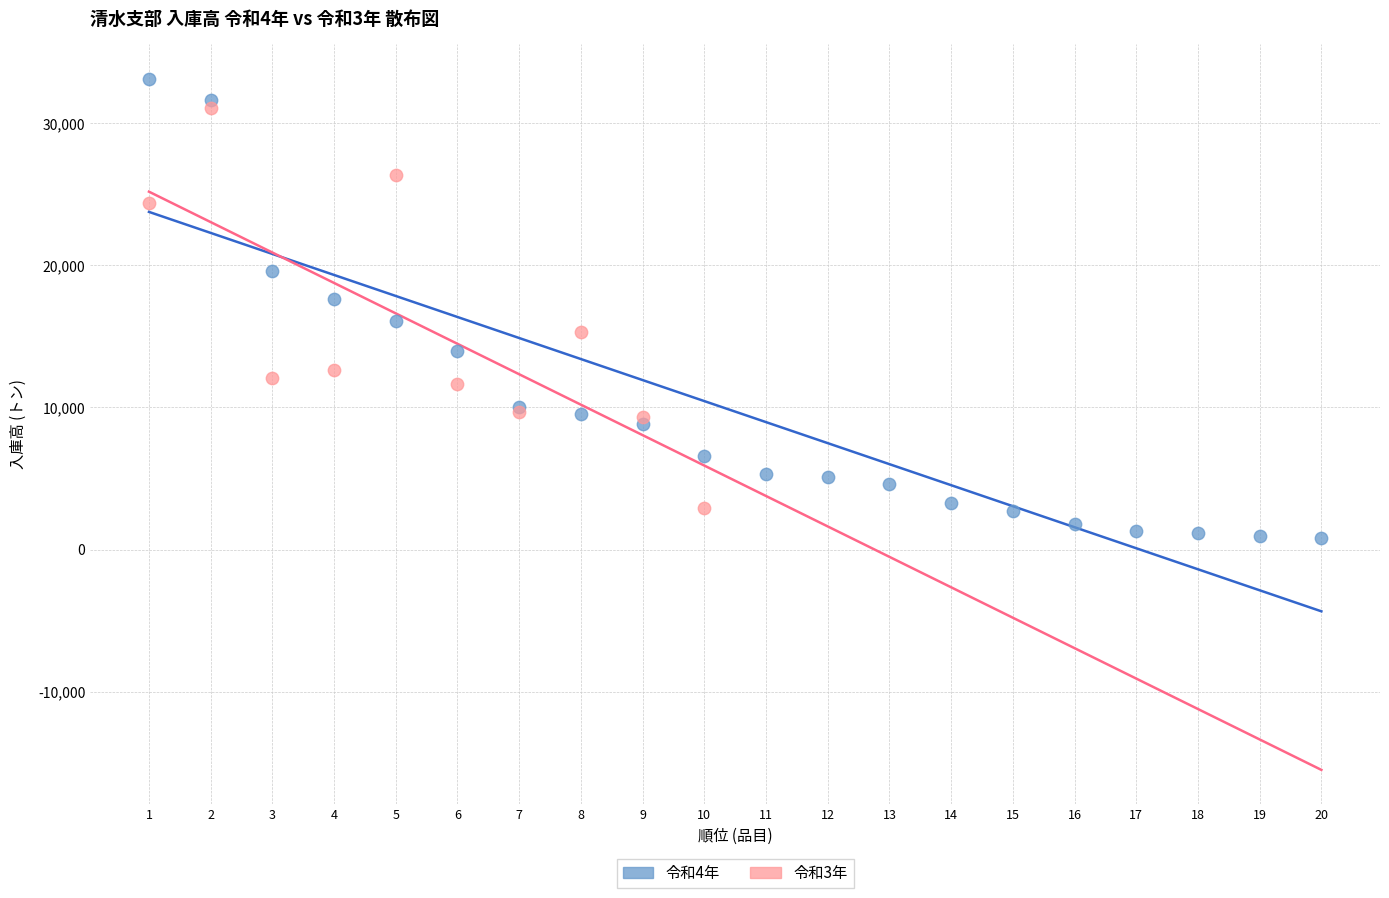

Which series has the largest Y range (max minus min)?

令和4年